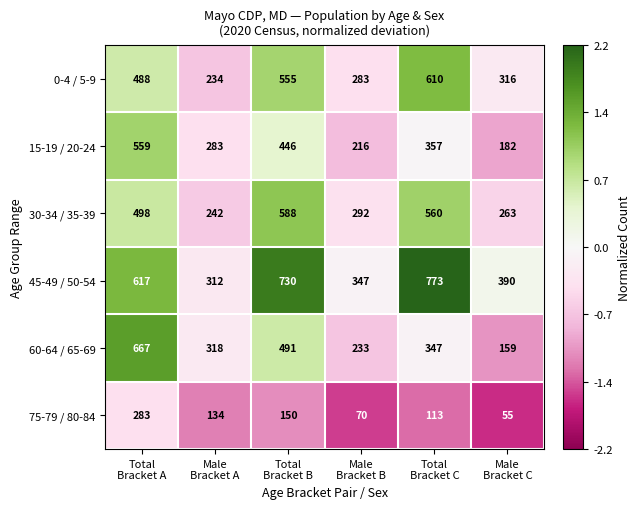

What is the lowest value of the 45-49 / 50-54 series?

312